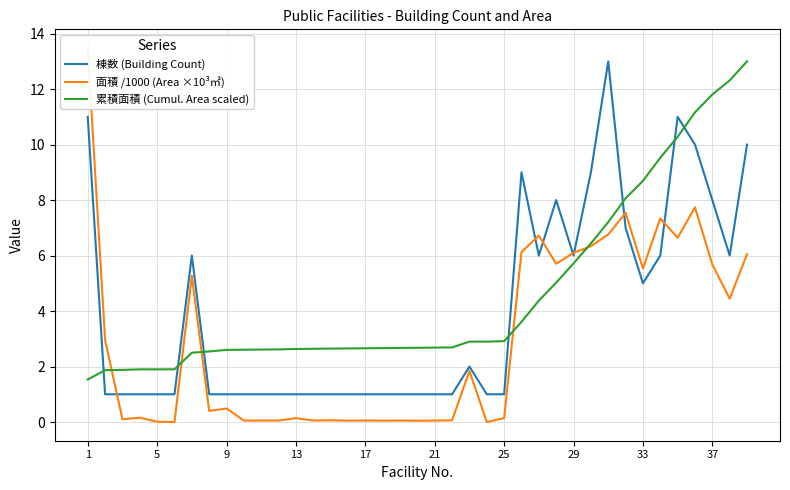

Reading left to right, extract all data points from this chart.

棟数 (Building Count): 11.0	1.0	1.0	1.0	1.0	1.0	6.0	1.0	1.0	1.0	1.0	1.0	1.0	1.0	1.0	1.0	1.0	1.0	1.0	1.0	1.0	1.0	2.0	1.0	1.0	9.0	6.0	8.0	6.0	9.0	13.0	7.0	5.0	6.0	11.0	10.0	8.0	6.0	10.0
面積 /1000 (Area ×10³㎡): 13.5	3.0	0.1	0.2	0.0	0.0	5.3	0.4	0.5	0.1	0.1	0.1	0.1	0.1	0.1	0.0	0.1	0.1	0.1	0.0	0.1	0.1	1.8	0.0	0.1	6.1	6.7	5.7	6.1	6.3	6.8	7.5	5.5	7.3	6.6	7.7	5.7	4.4	6.0
累積面積 (Cumul. Area scaled): 1.5	1.9	1.9	1.9	1.9	1.9	2.5	2.5	2.6	2.6	2.6	2.6	2.6	2.6	2.6	2.7	2.7	2.7	2.7	2.7	2.7	2.7	2.9	2.9	2.9	3.6	4.4	5.0	5.7	6.4	7.2	8.1	8.7	9.5	10.3	11.2	11.8	12.3	13.0